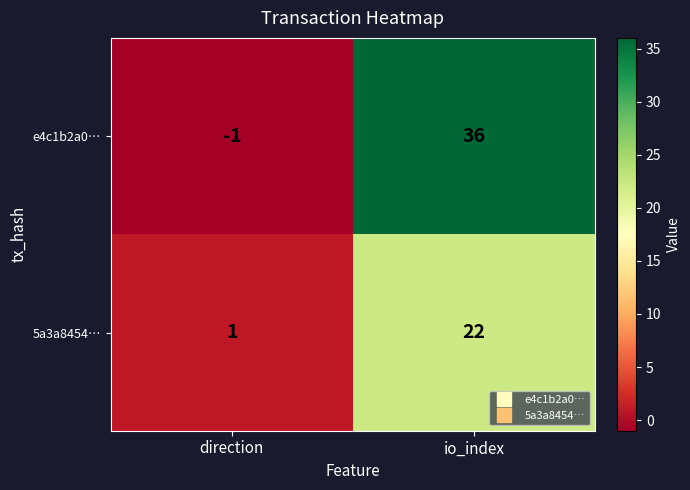

What is the sum of all 5a3a8454… values?

23